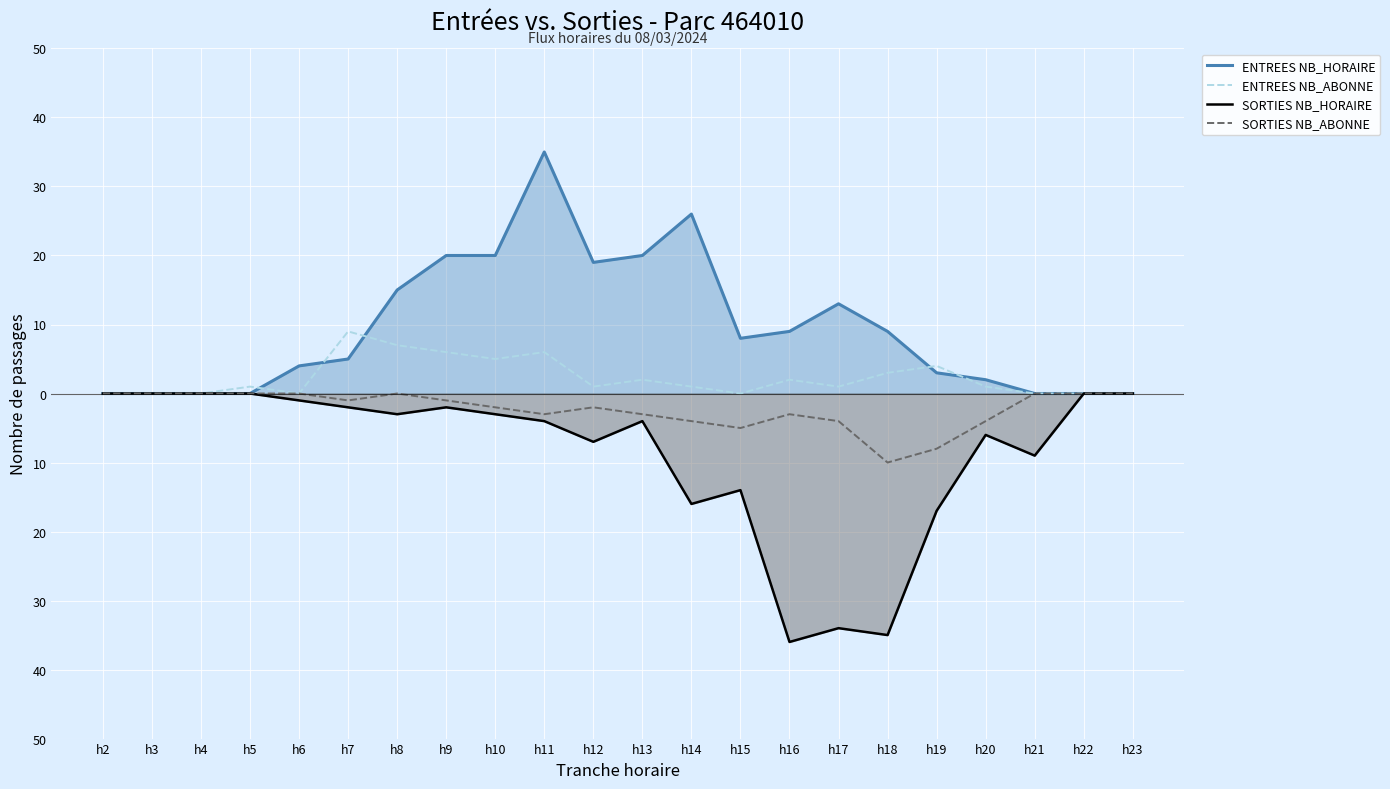

Rank the categories by ENTREES NB_ABONNE value from highest to lowest.

h7, h8, h9, h11, h10, h19, h18, h13, h16, h5, h12, h14, h17, h20, h2, h3, h4, h6, h15, h21, h22, h23